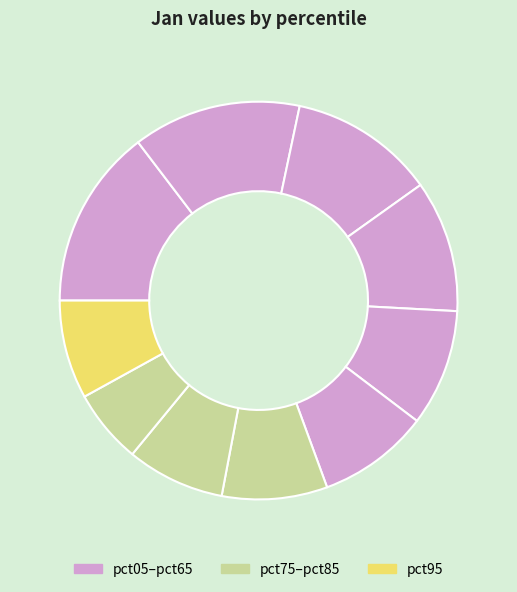

How many slices are in this pie chart?

10